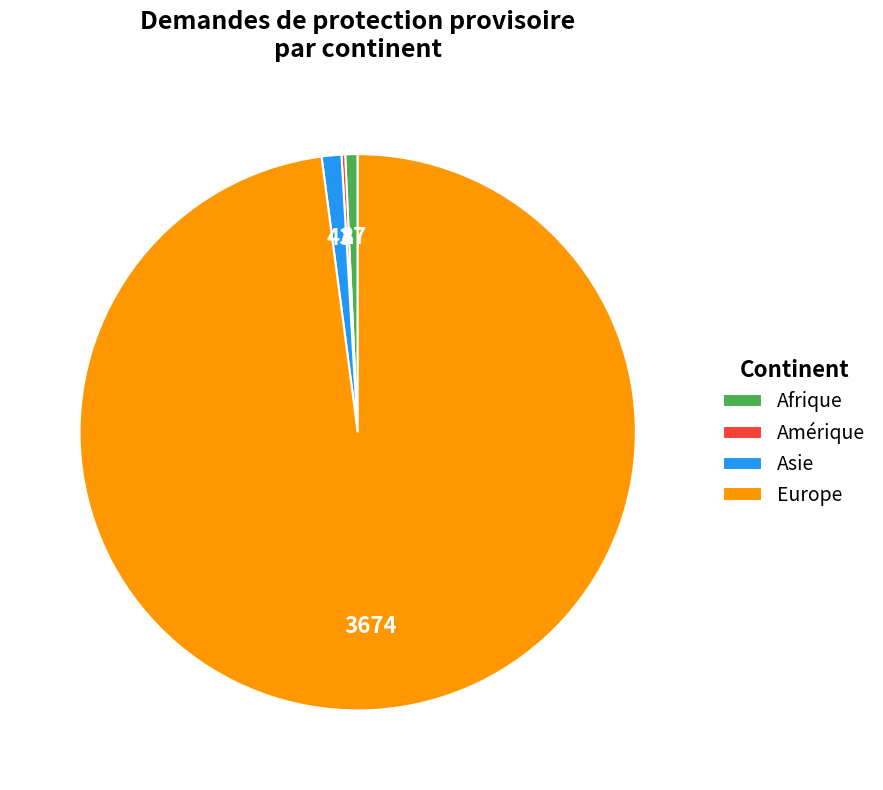

Is it true that Afrique is 1% of the pie?

True